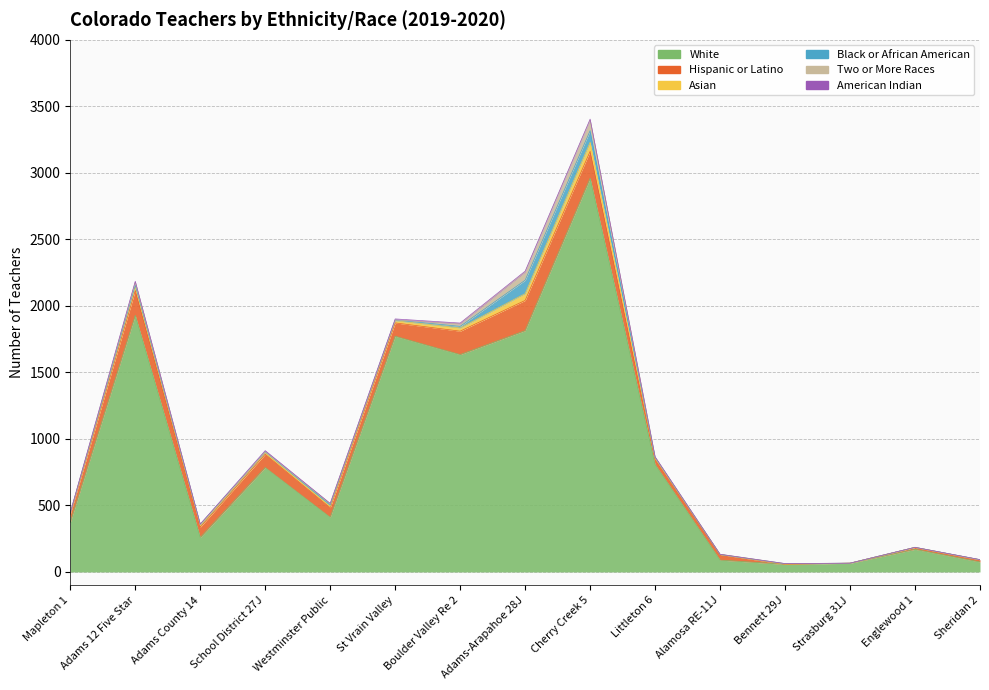

At which category is the sum across all series the highest?

Cherry Creek 5